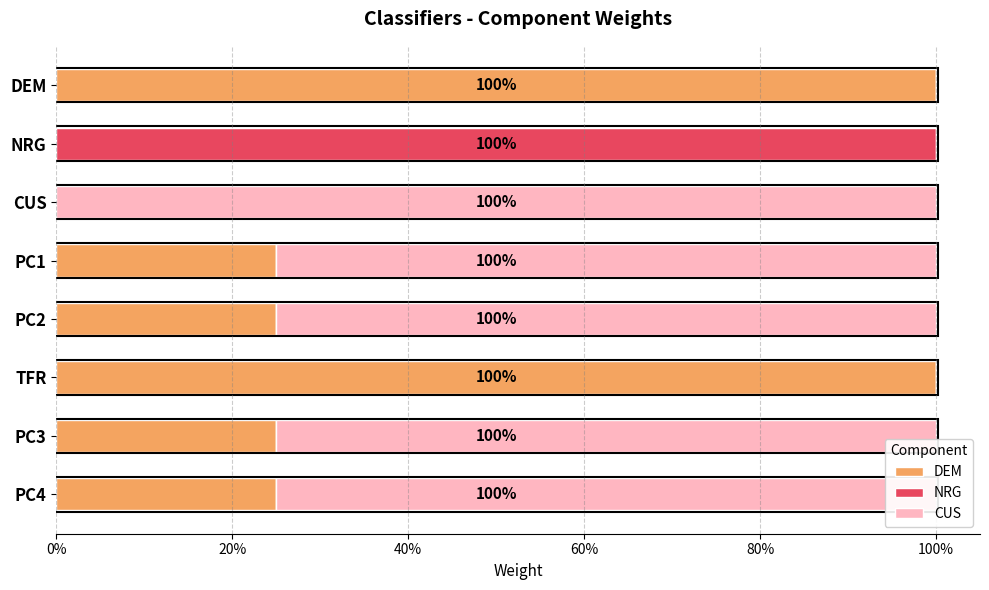

What are all the series names shown in the legend?

DEM, NRG, CUS